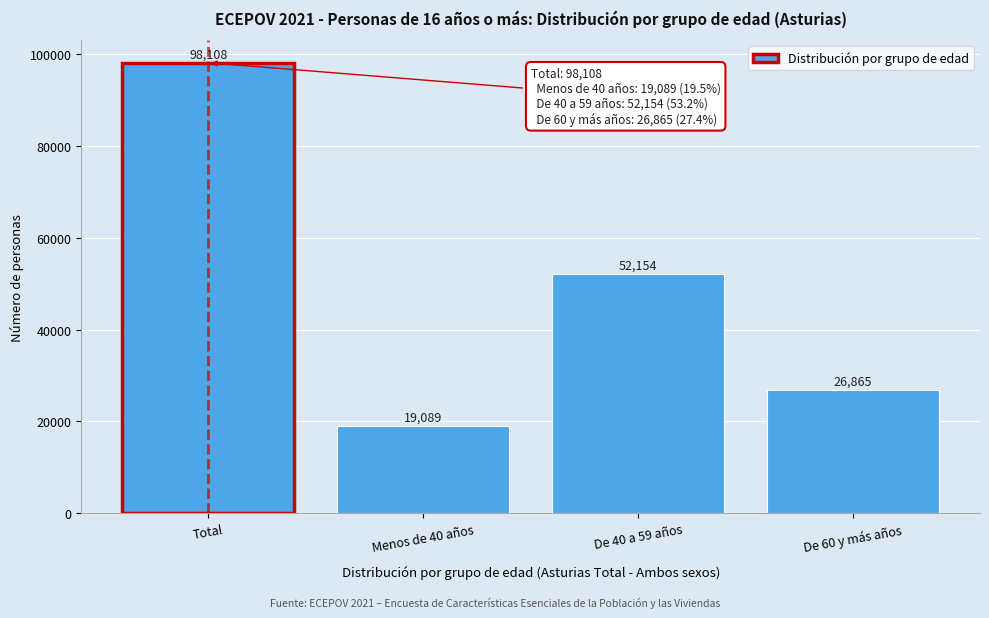

Reading right to left, list all the values displayed in this chart.

De 60 y más años=26865	De 40 a 59 años=52154	Menos de 40 años=19089	Total=98108